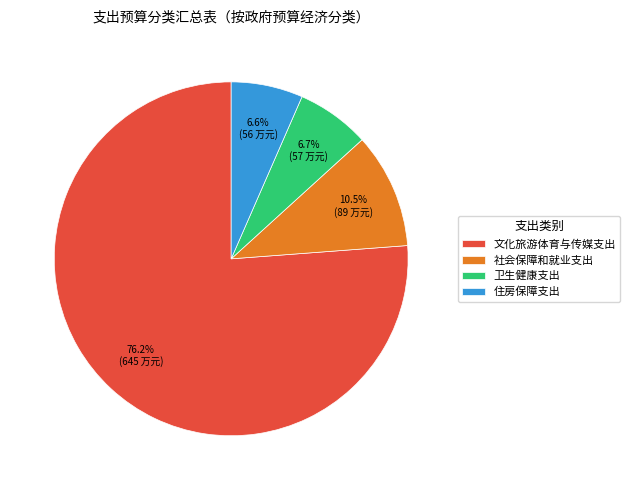

Between 文化旅游体育与传媒支出 and 住房保障支出, which is larger?

文化旅游体育与传媒支出